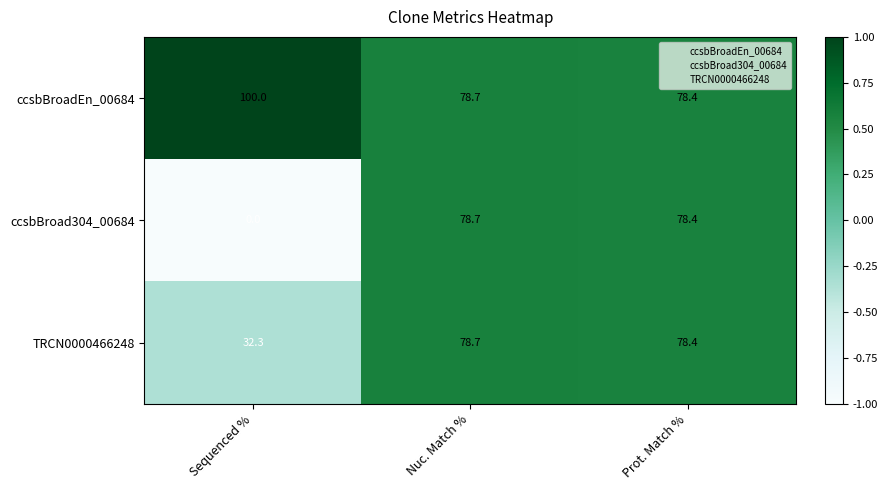

Is it true that ccsbBroad304_00684 equals 78.4 at Prot. Match %?

True